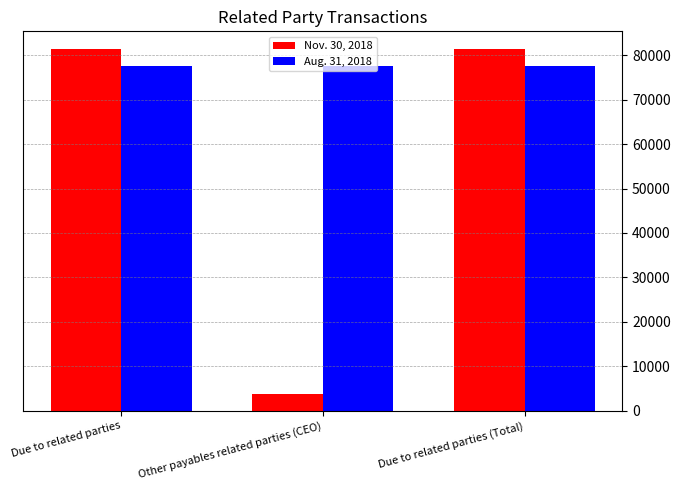

Is the value of Aug. 31, 2018 at Other payables related parties (CEO) greater than the value of Nov. 30, 2018 at Due to related parties (Total)?

No